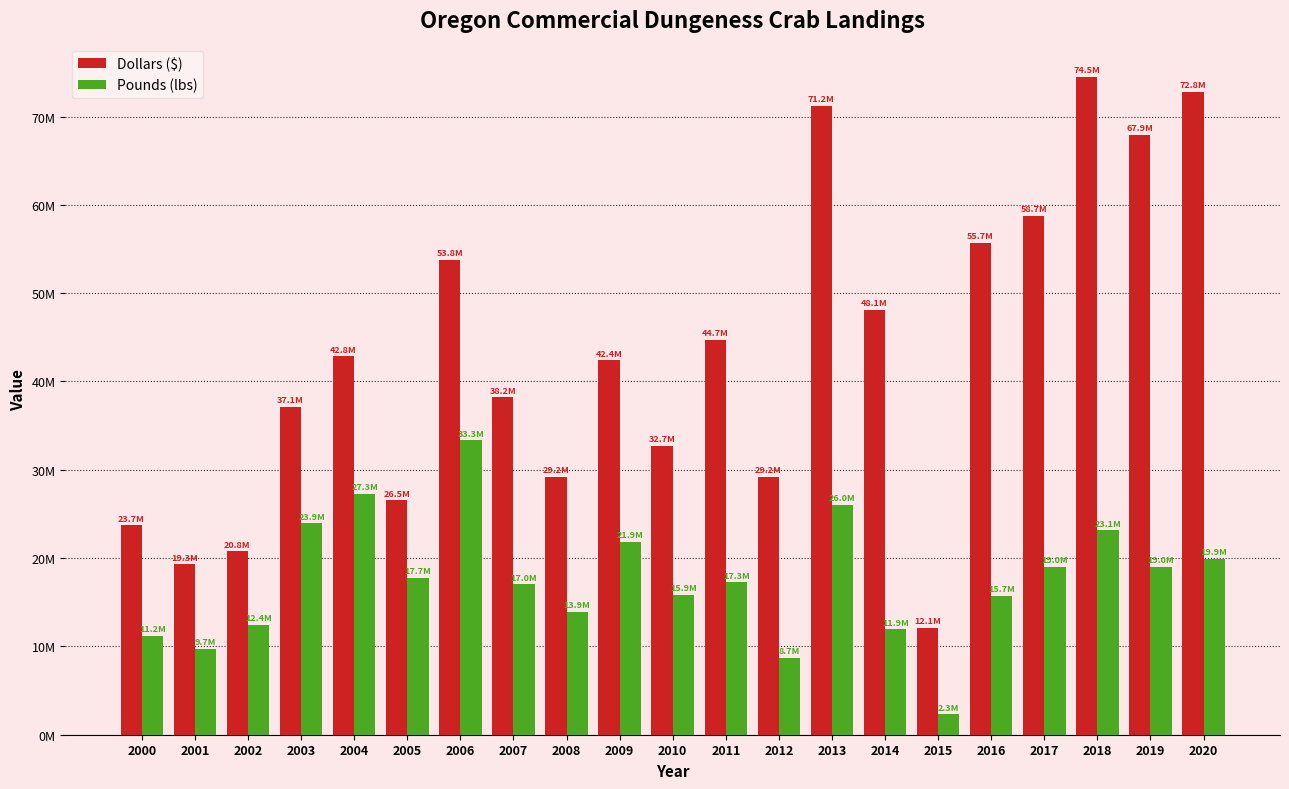

What are all the series names shown in the legend?

Dollars ($), Pounds (lbs)